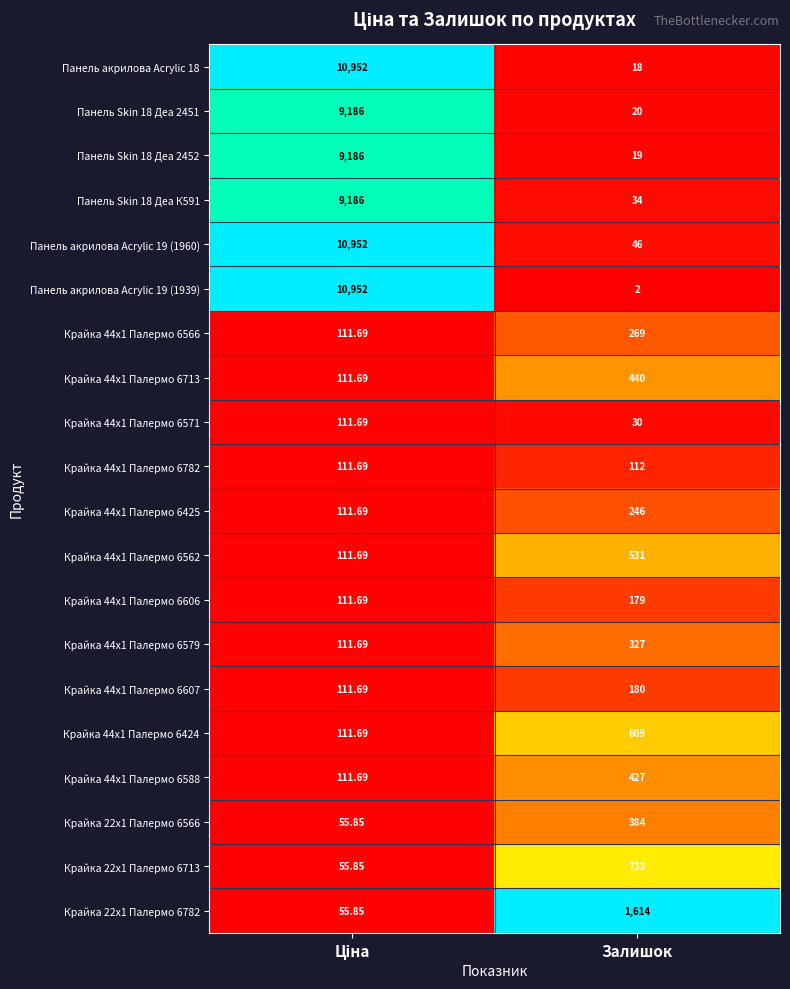

Which category has the highest value in the Крайка 44x1 Палермо 6425 series?

Залишок